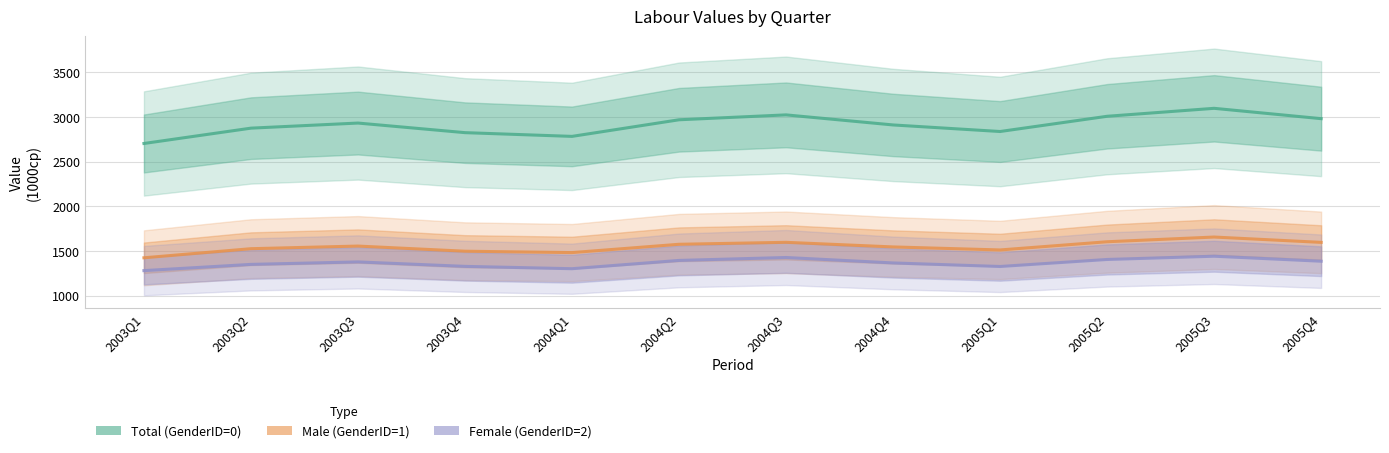

What is the lowest value of the Male (GenderID=1) series?

1424.0